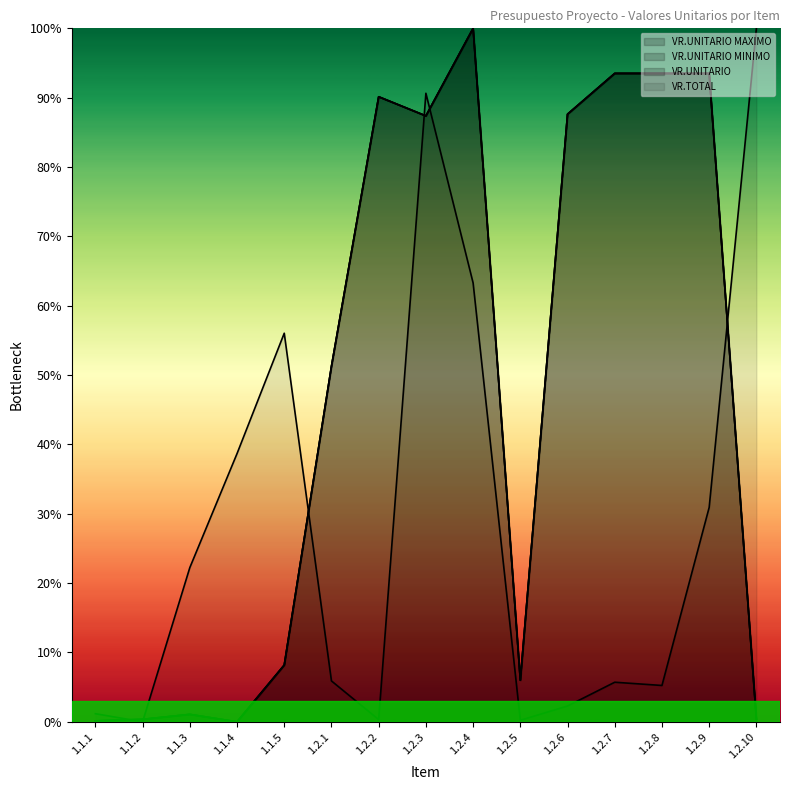

Which series changed the most between 1.1.3 and 1.2.10?

VR.TOTAL